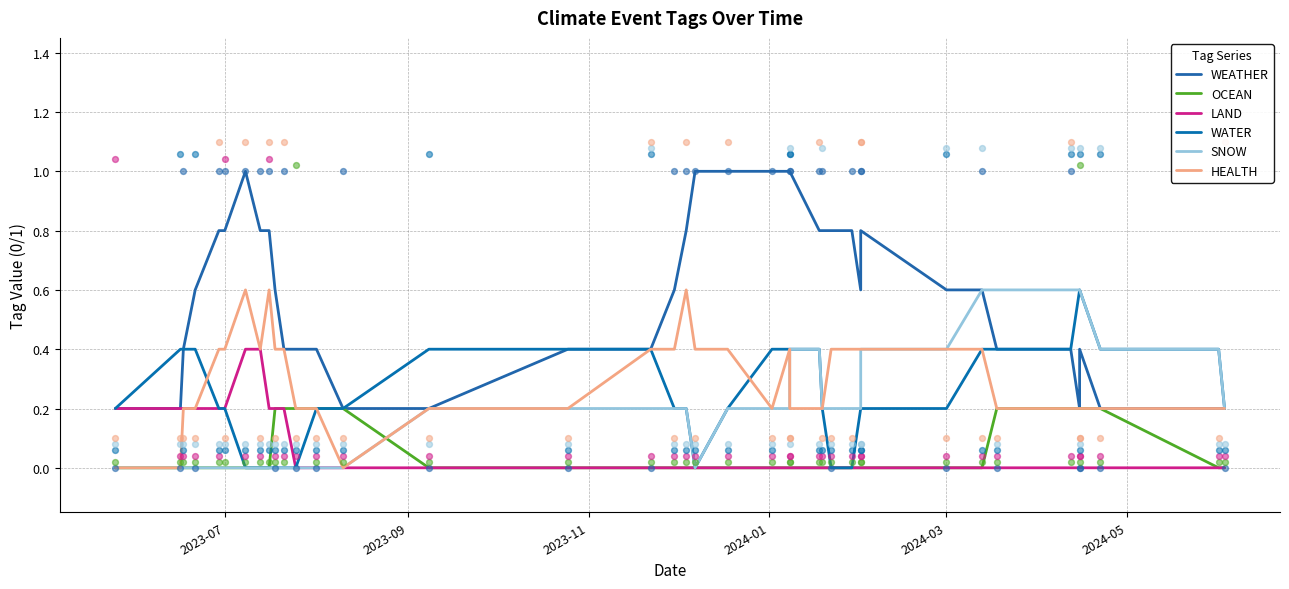

Which series has the largest total across all categories?

WEATHER